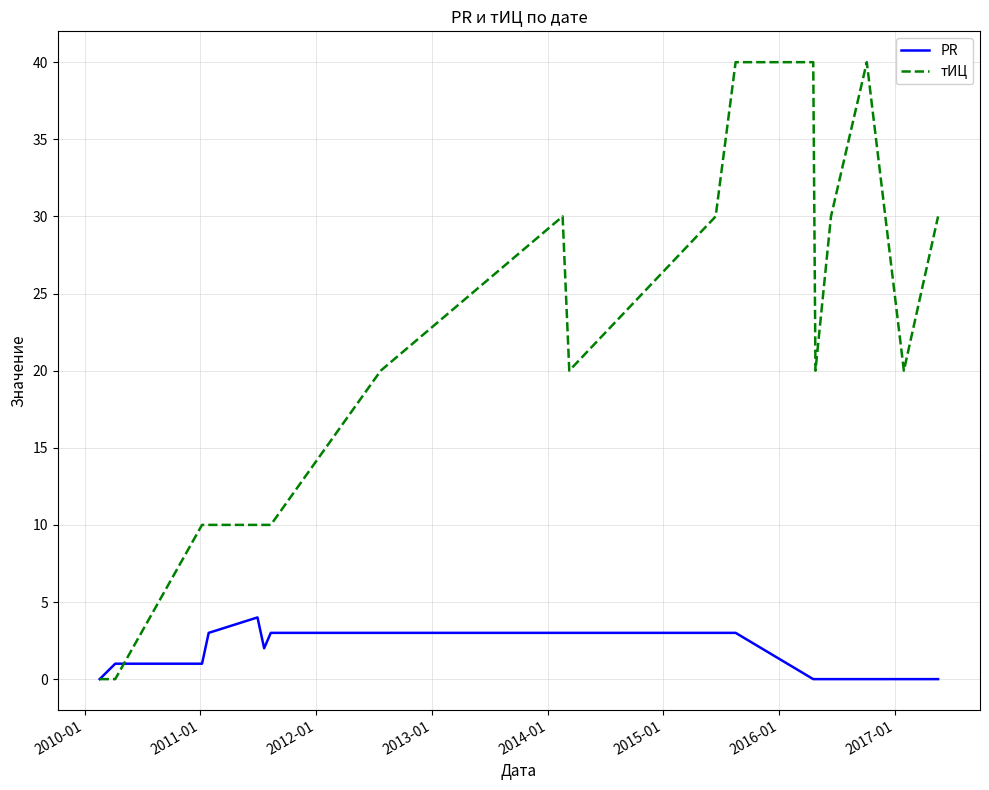

Rank the series by their average value, from lowest to highest.

PR, тИЦ